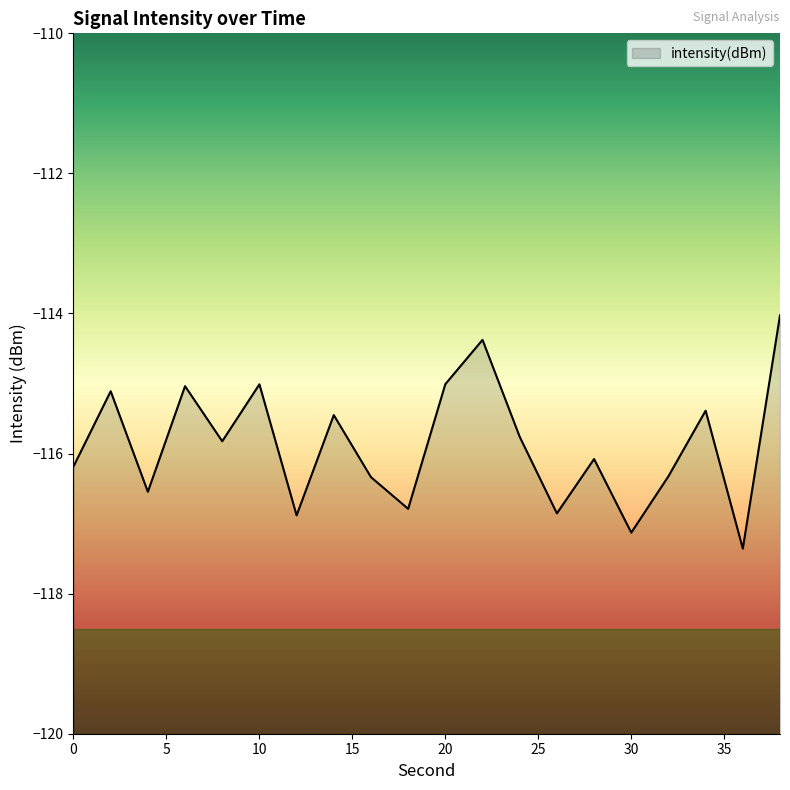

True or false: the data shows -195.7 at 18.

False